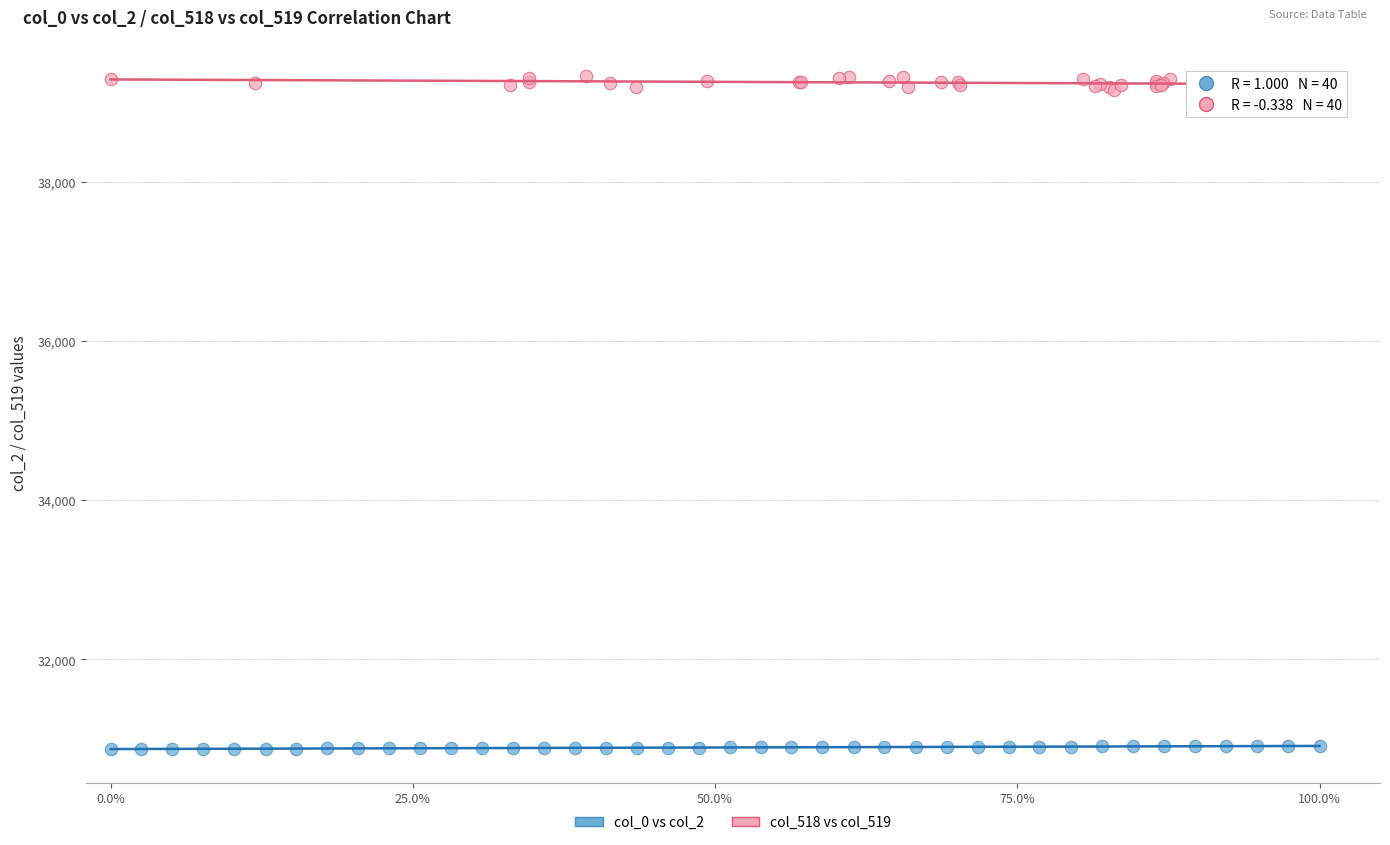

Which series reaches the minimum Y coordinate?

col_0 vs col_2